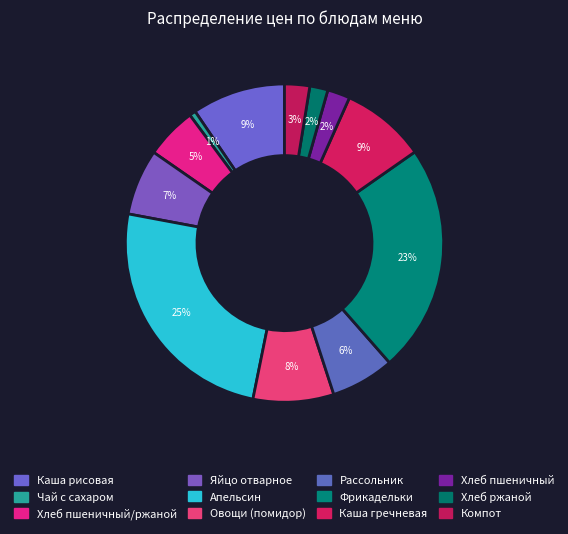

How many slices are in this pie chart?

12